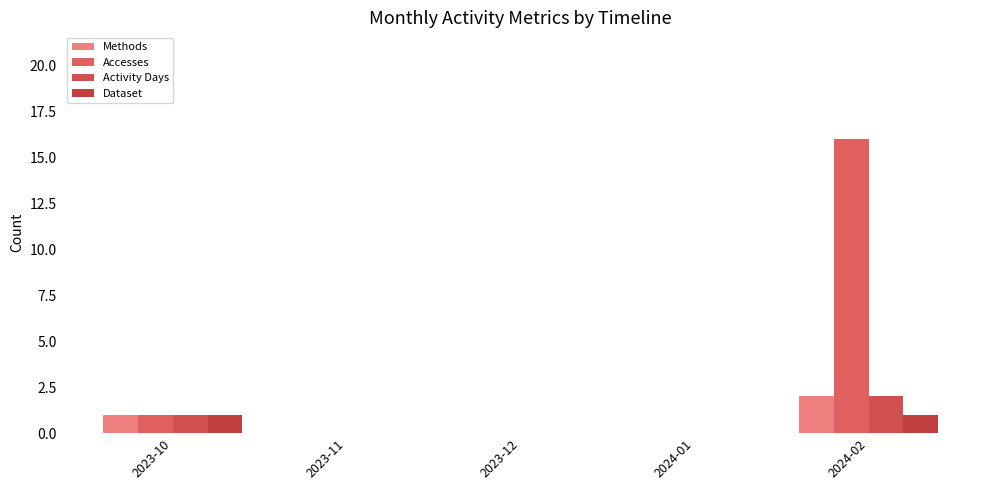

Reading left to right, list all the values displayed in this chart.

Methods: 1	0	0	0	2
Accesses: 1	0	0	0	16
Activity Days: 1	0	0	0	2
Dataset: 1	0	0	0	1